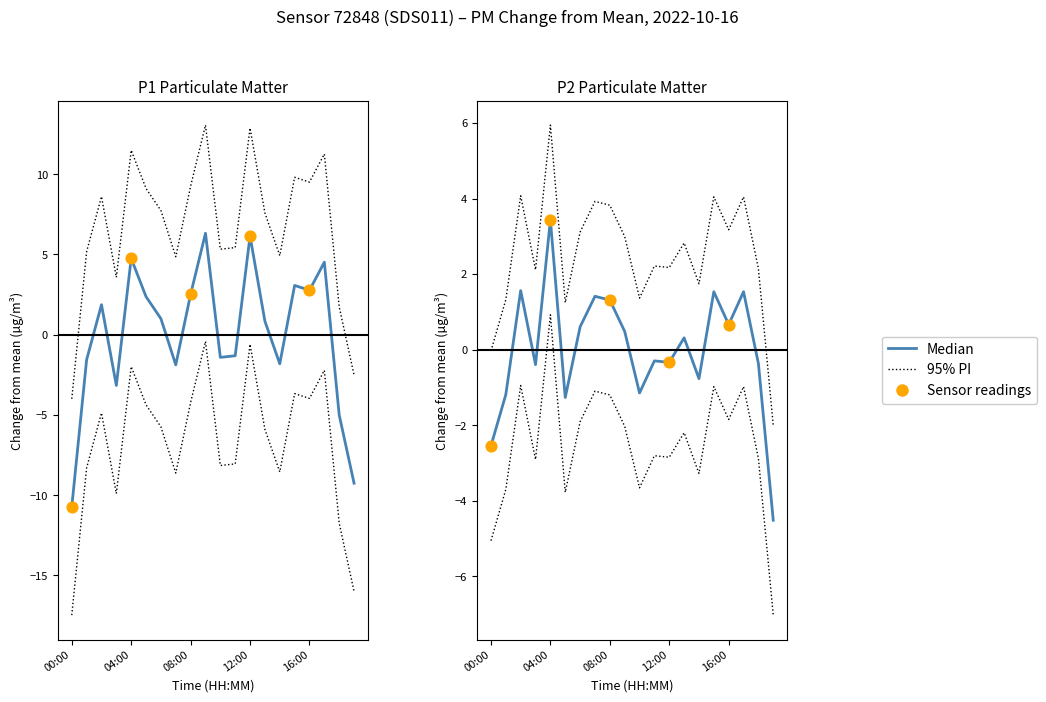

At how many categories does at least one series exceed -3?

19